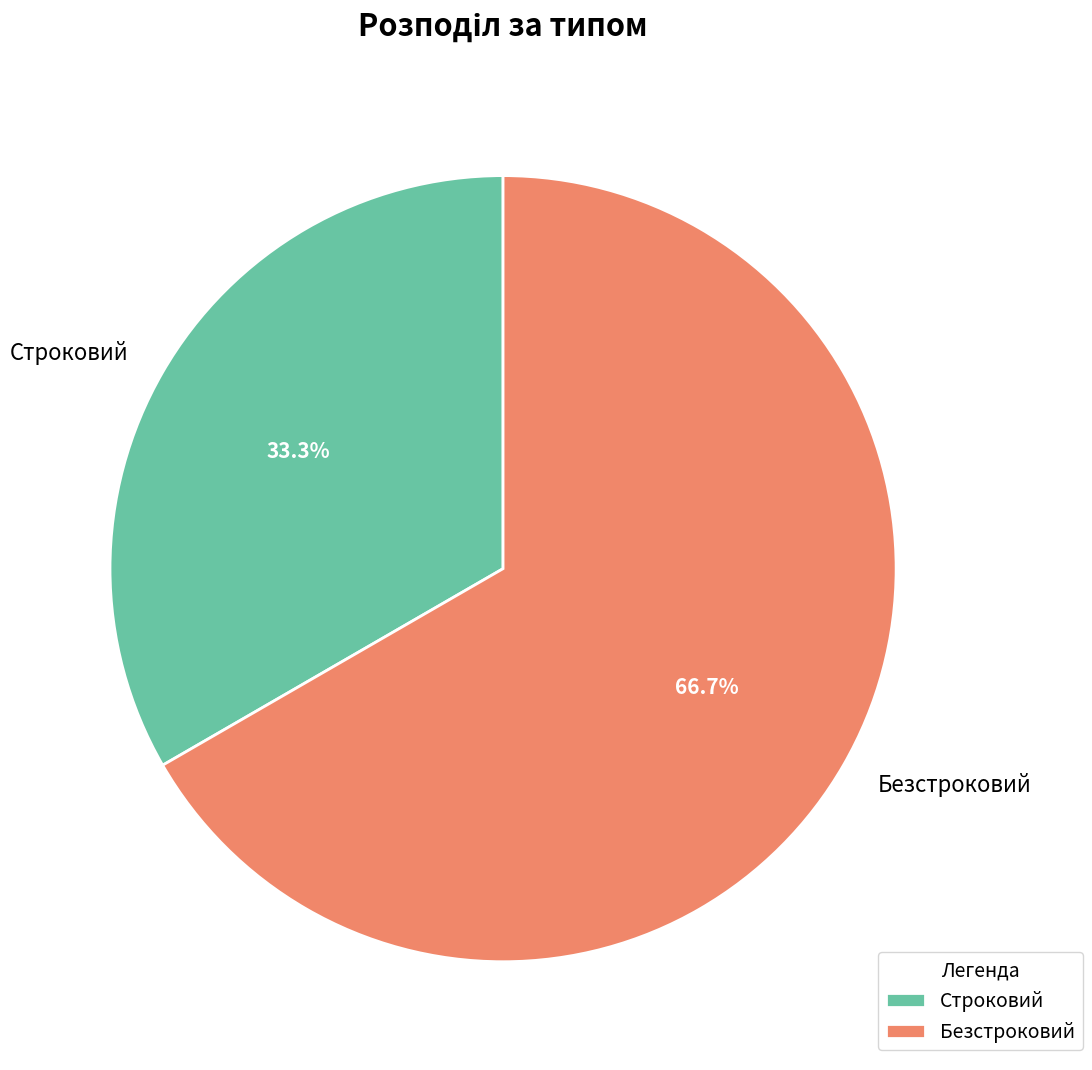

What portion of the pie excludes Строковий?

66.7%